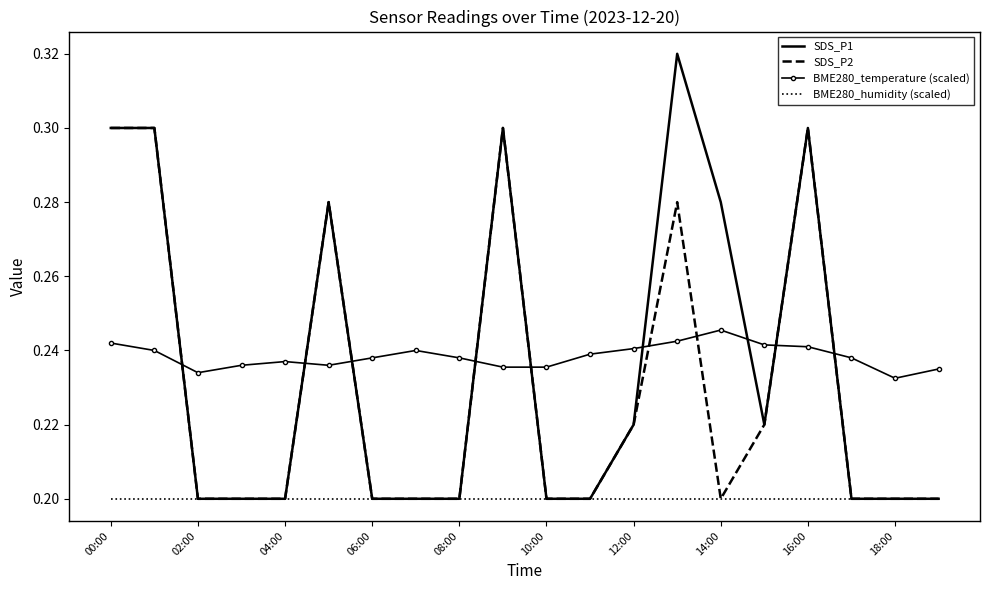

Which series has the largest range (max minus min)?

SDS_P1